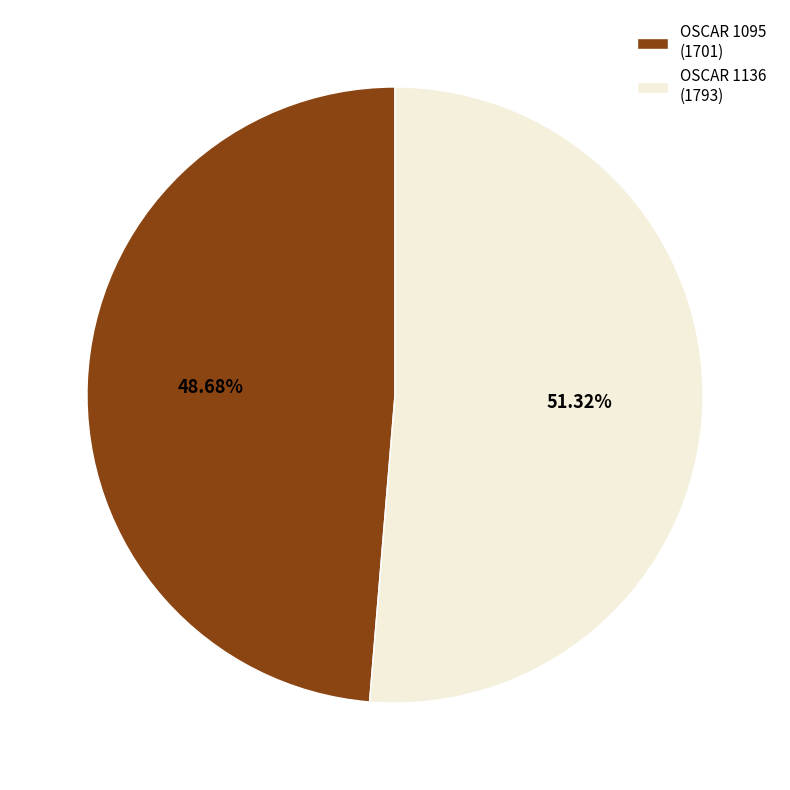

Does any single category account for the majority?

Yes